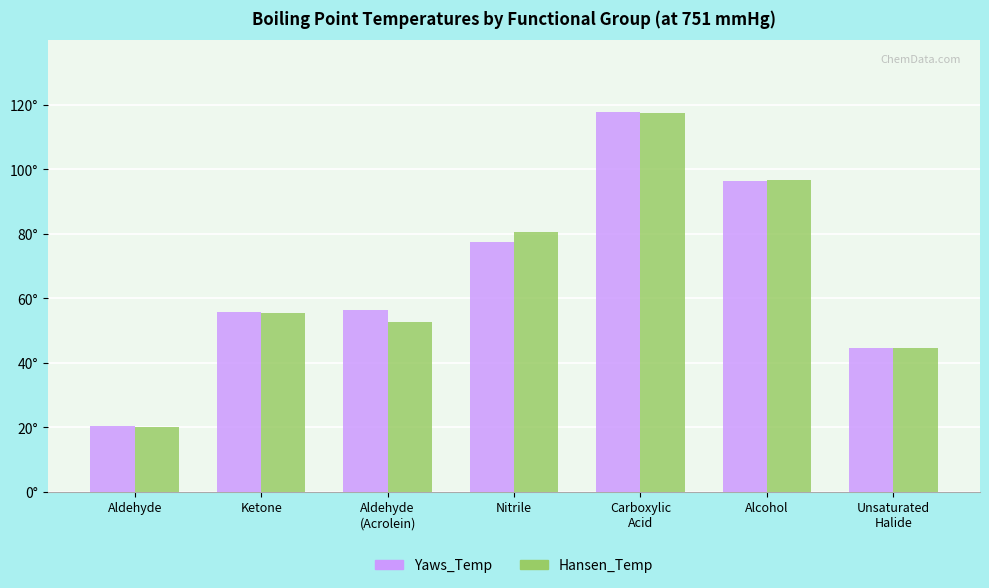

What is the value of the Yaws_Temp bar at the 3rd from the left?

56.5